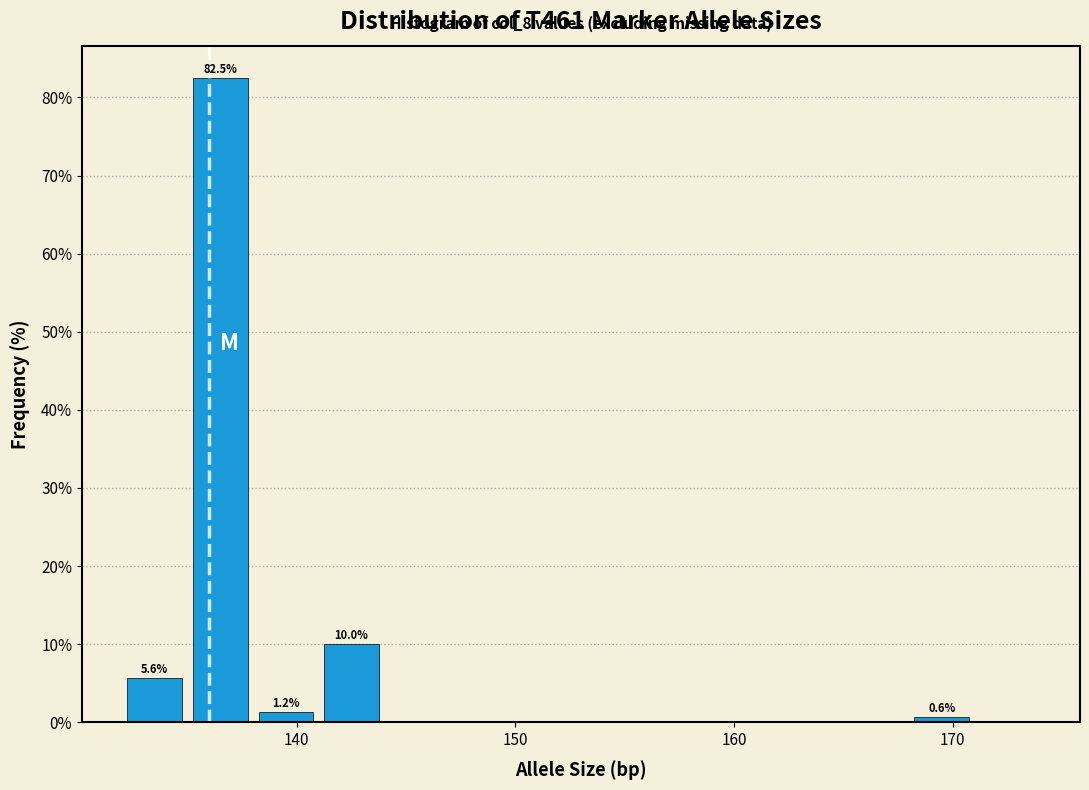

Read against the x-axis, roughly where is the centre of the tallest bar?

137